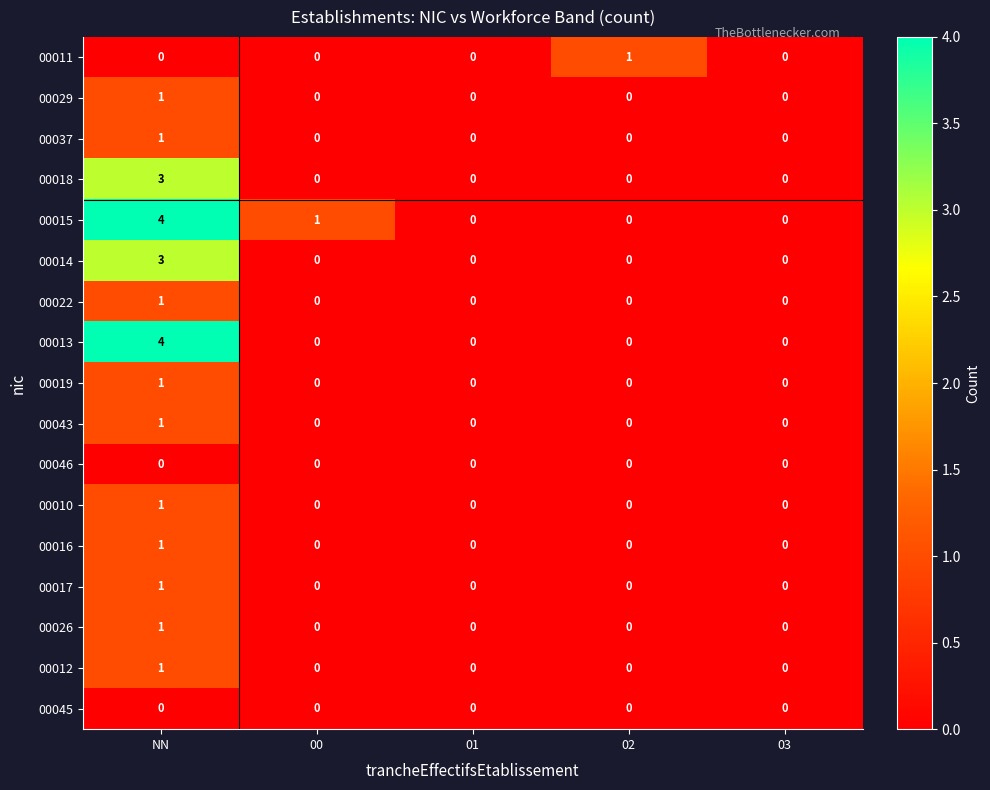

What is the difference between the highest and lowest values at 02?

1